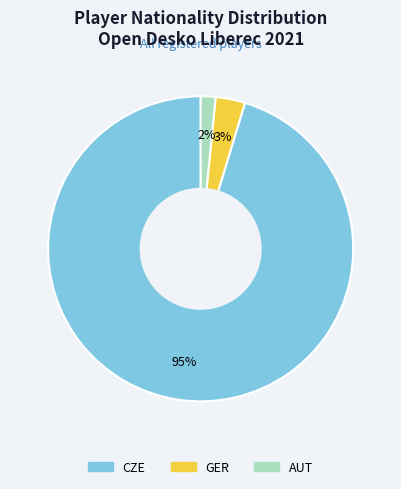

Which slice is the largest?

CZE